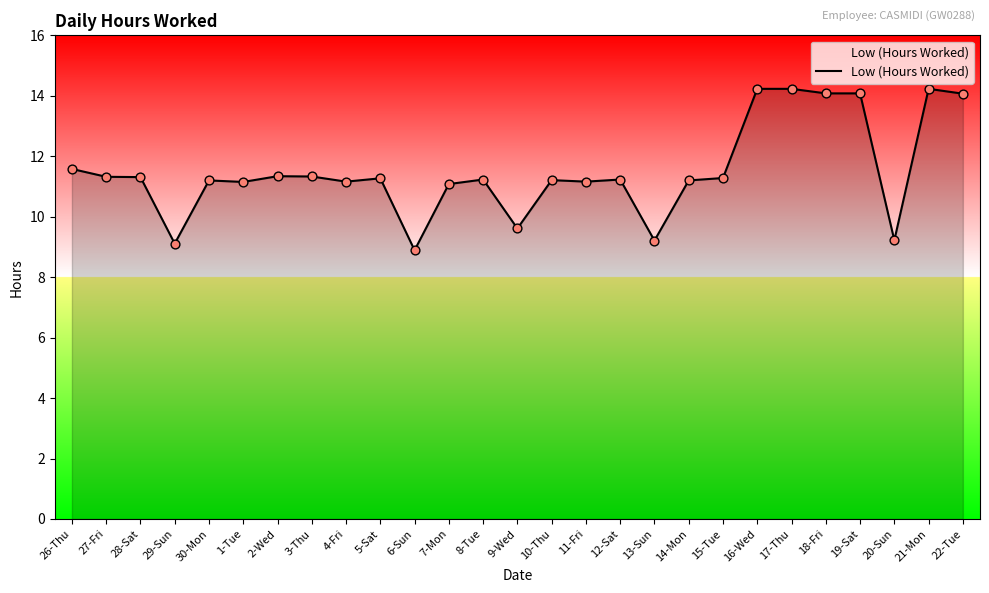

What is the ratio of the value at 26-Thu to the value at 16-Wed?

0.8